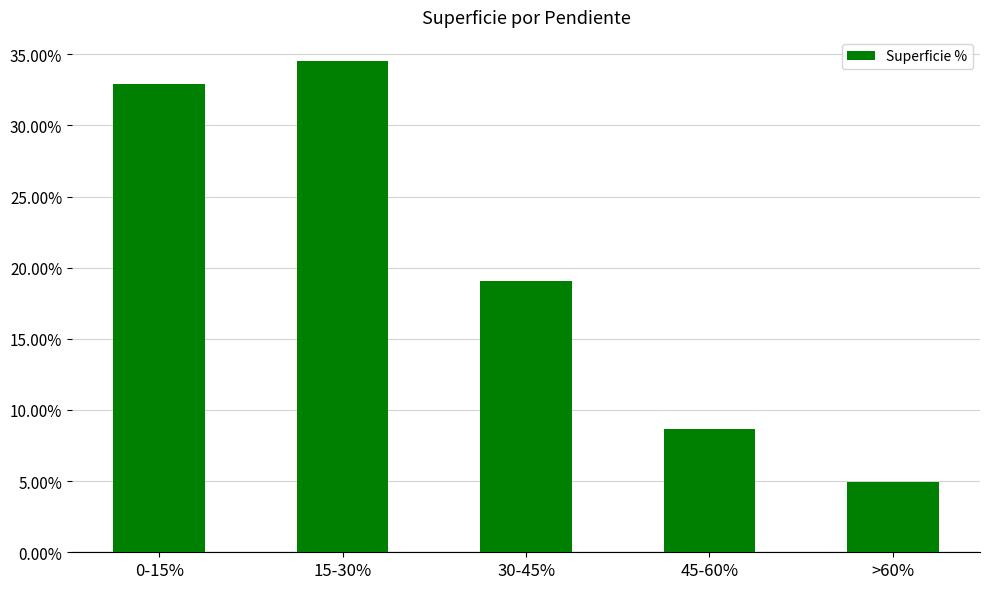

Reading left to right, transcribe all the data shown in this chart.

0-15%=0.3	15-30%=0.3	30-45%=0.2	45-60%=0.1	>60%=0.0